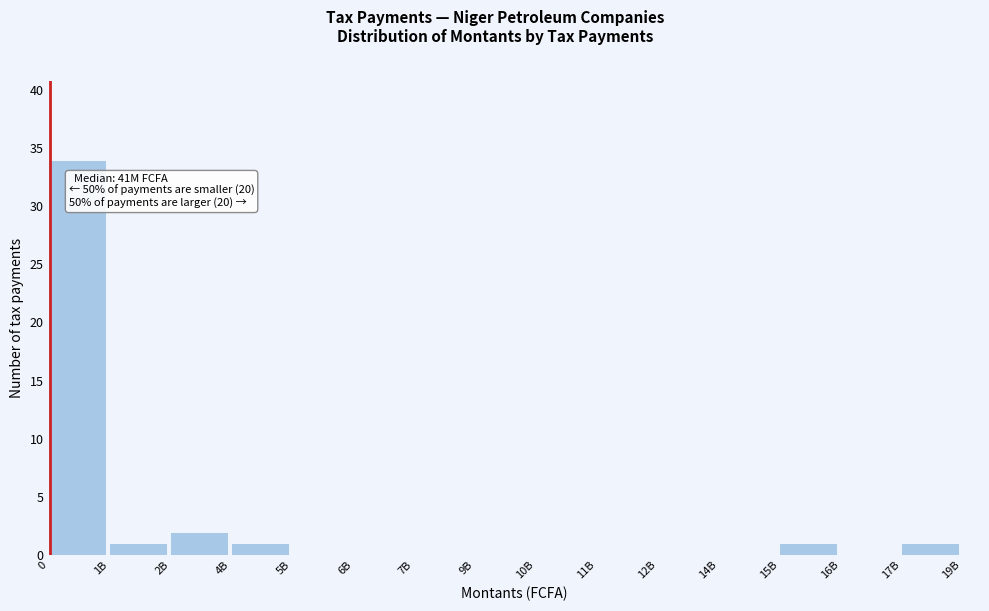

Reading left to right, list all the values displayed in this chart.

0=34	1B=1	2B=2	4B=1	5B=0	6B=0	7B=0	9B=0	10B=0	11B=0	12B=0	14B=0	15B=1	16B=0	17B=1